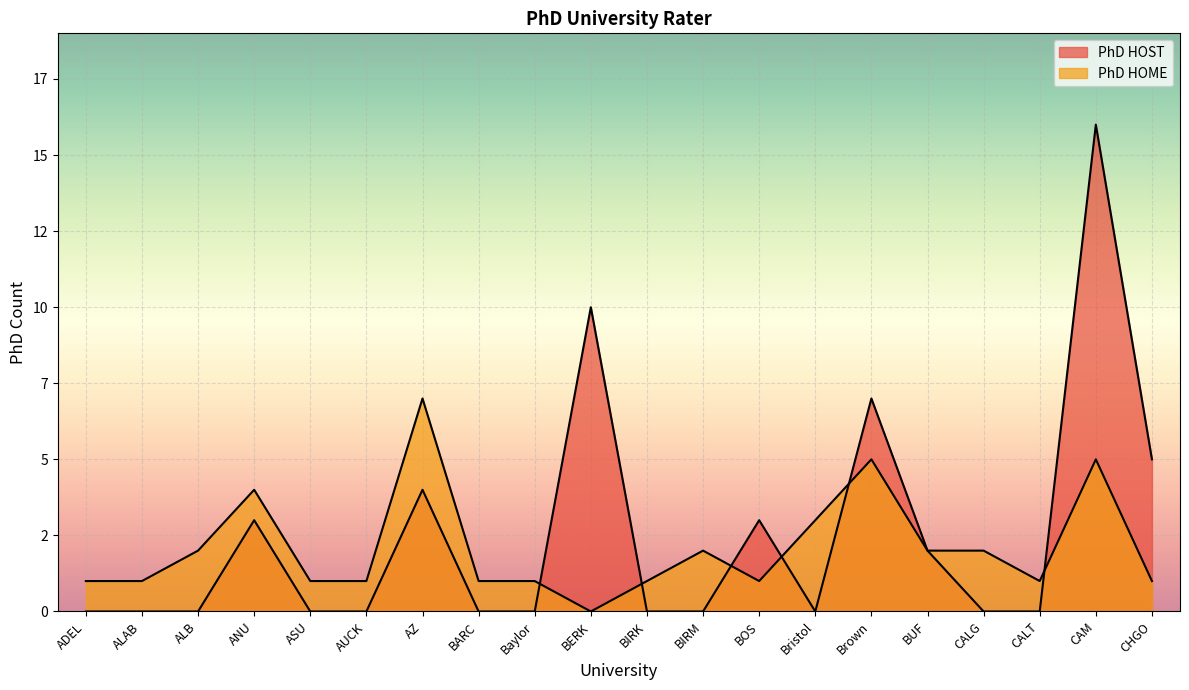

Which label corresponds to the smallest value in the chart?

ADEL